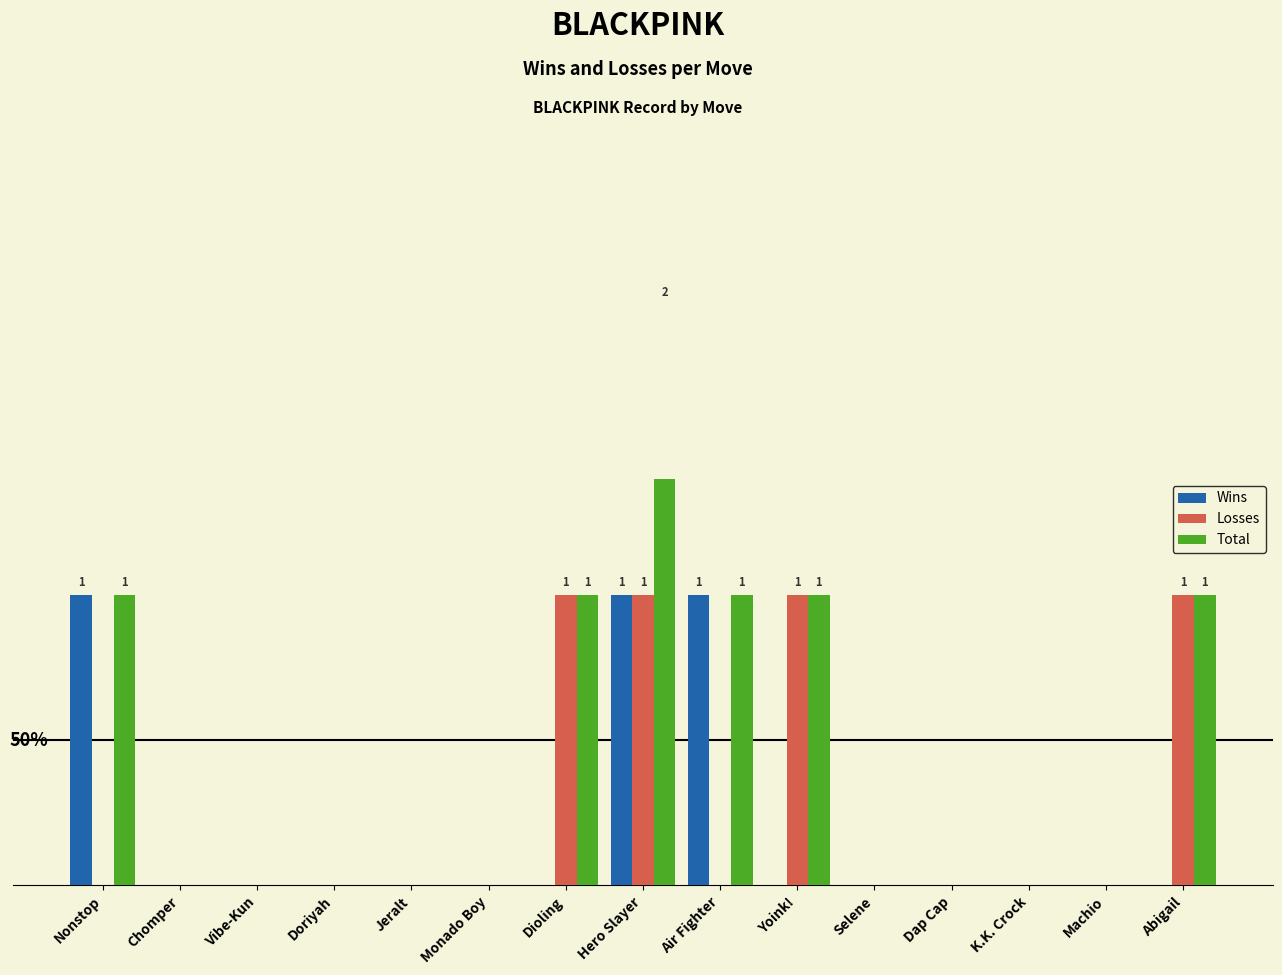

At which label does Total reach its peak?

Hero Slayer